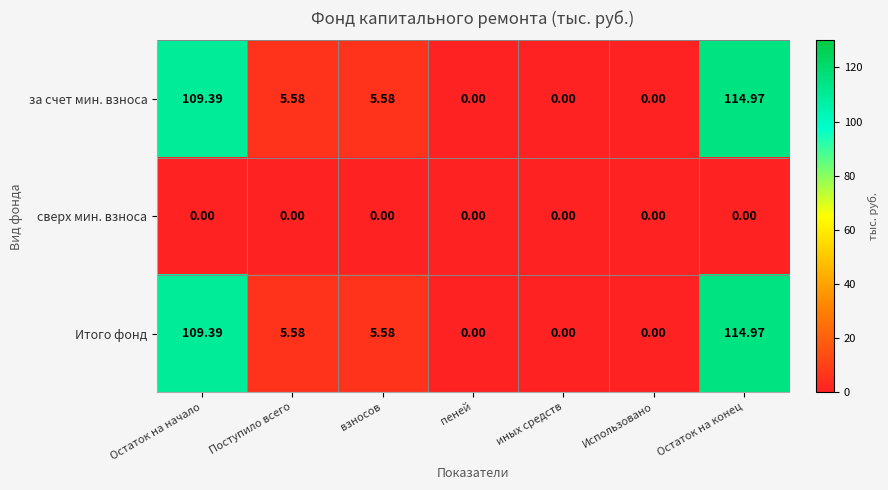

Is the value of за счет мин. взноса at Поступило всего greater than the value of сверх мин. взноса at Остаток на начало?

Yes